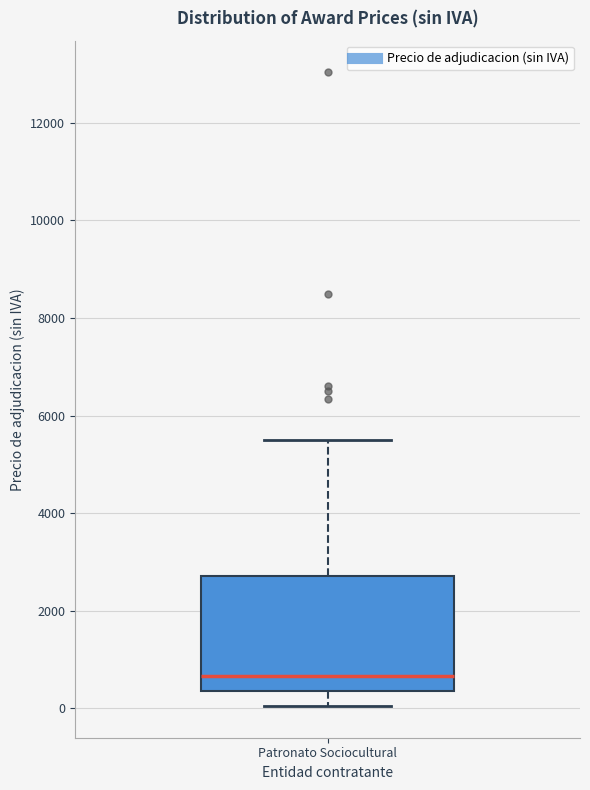

Where does the lower whisker of the box for Patronato Sociocultural end on the y-axis? The values are not printed on the chart, so give them approximately, as read against the axis.

0